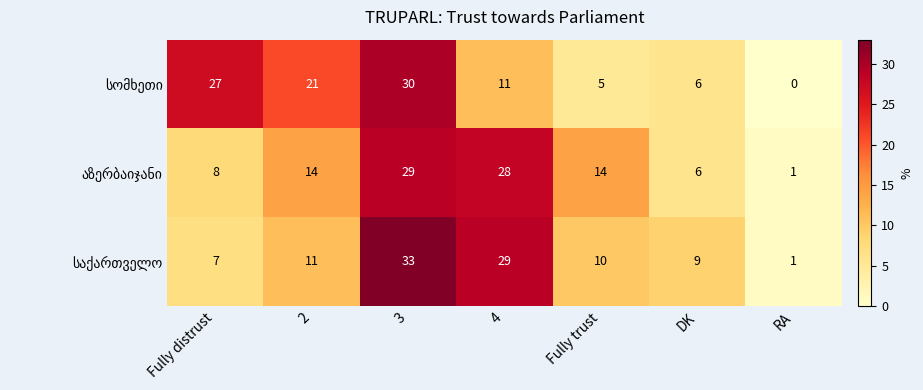

At how many categories does at least one series exceed 23?

3